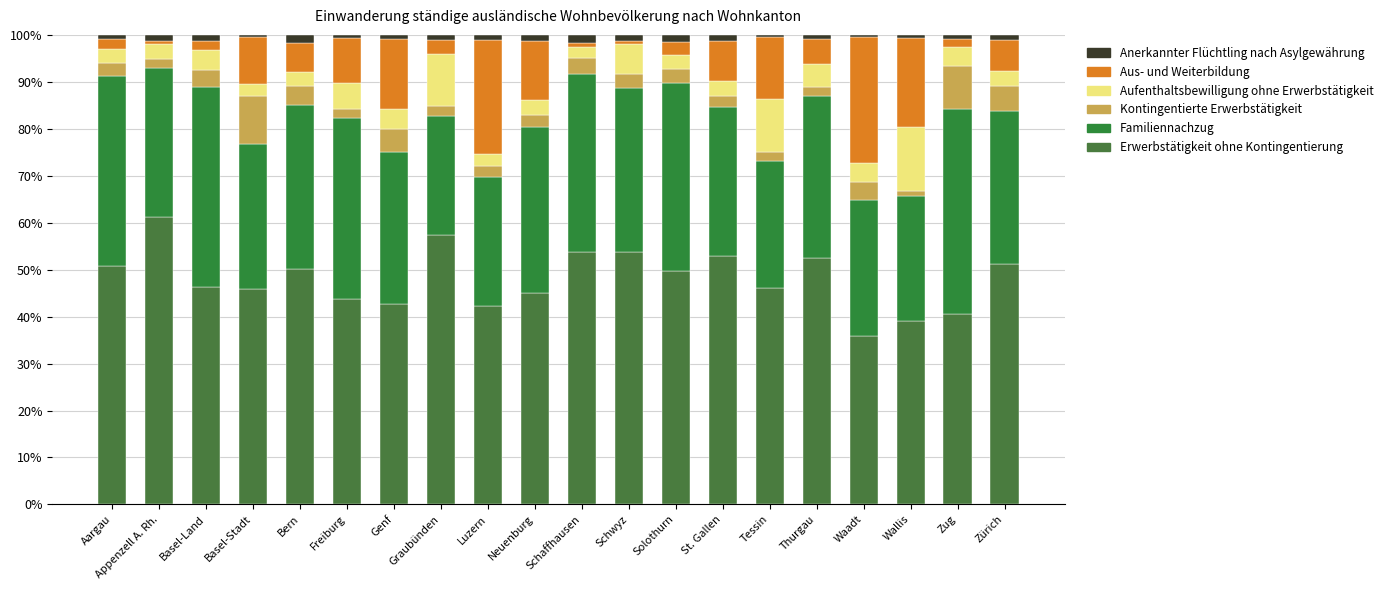

What is the total value across all series at Freiburg?

100.0